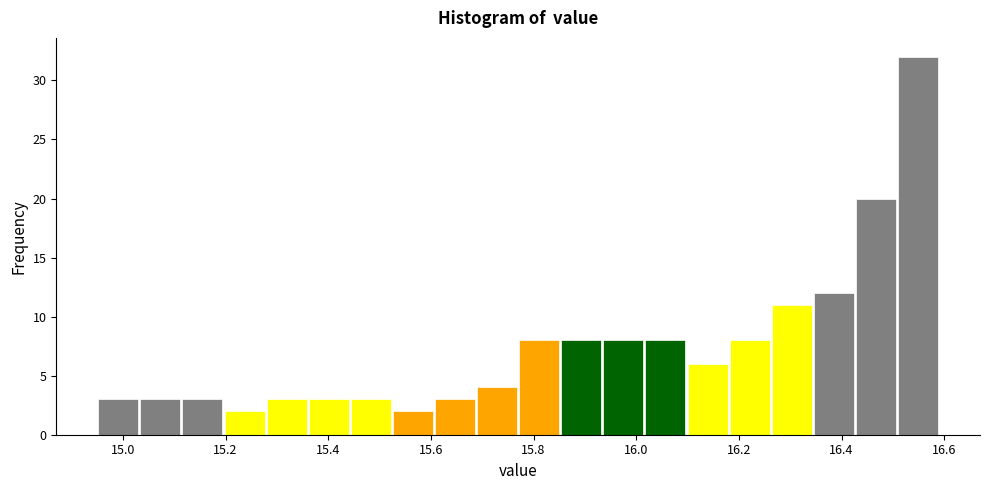

What is the height of the bar covering 15.934 to 16.016 on the x-axis? Neither the bar edges nor the heights are printed on the chart, so give them approximately, as read against the axes.

8